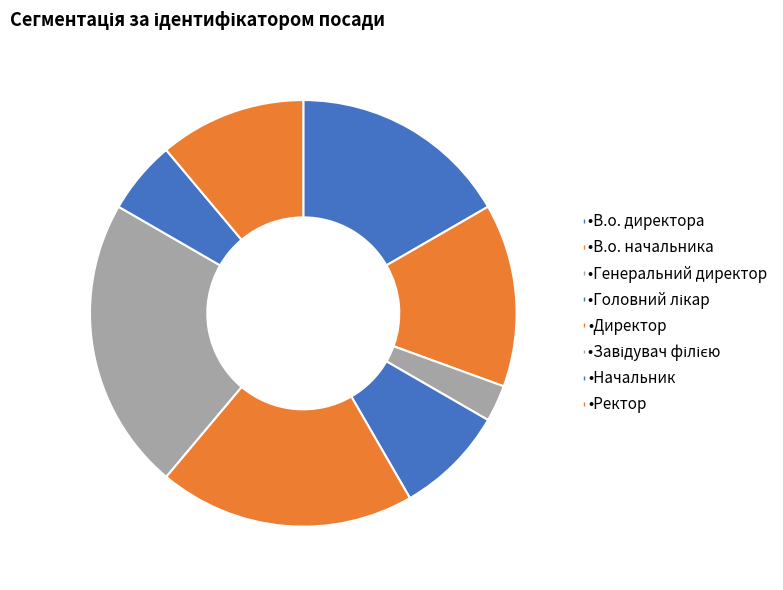

To the nearest percent, what is the difference between the largest and smallest slice percentages?

19%